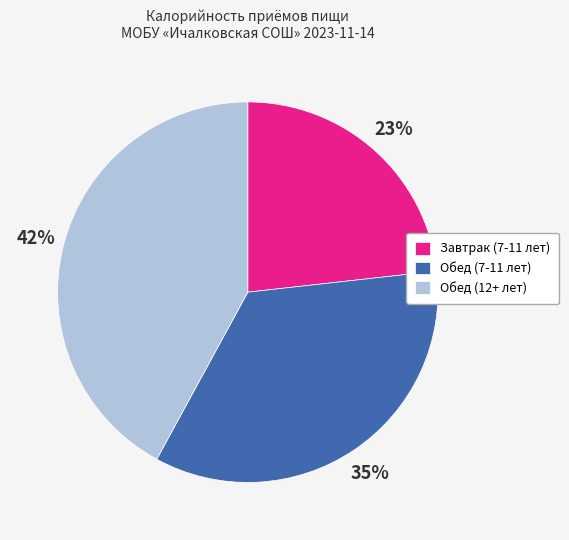

How many segments does this pie chart have?

3